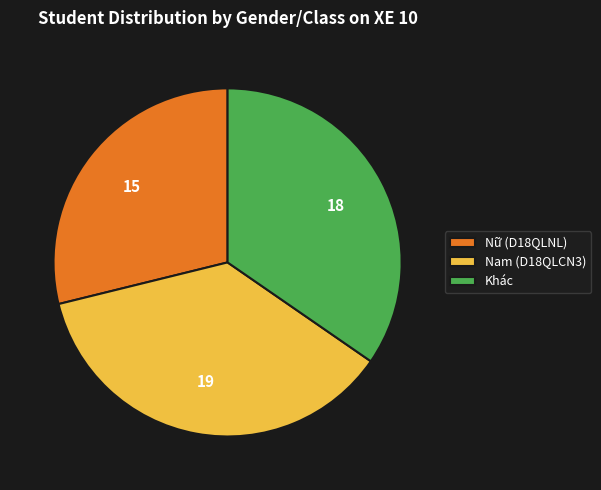

Which slice is the smallest?

Nữ (D18QLNL)